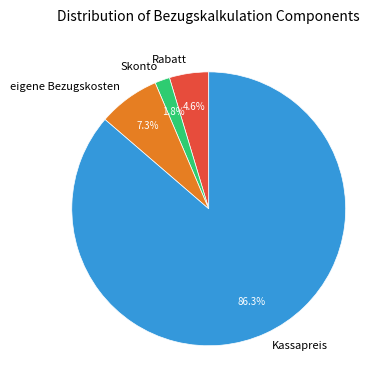

To the nearest percent, what is the difference between the largest and smallest slice percentages?

85%